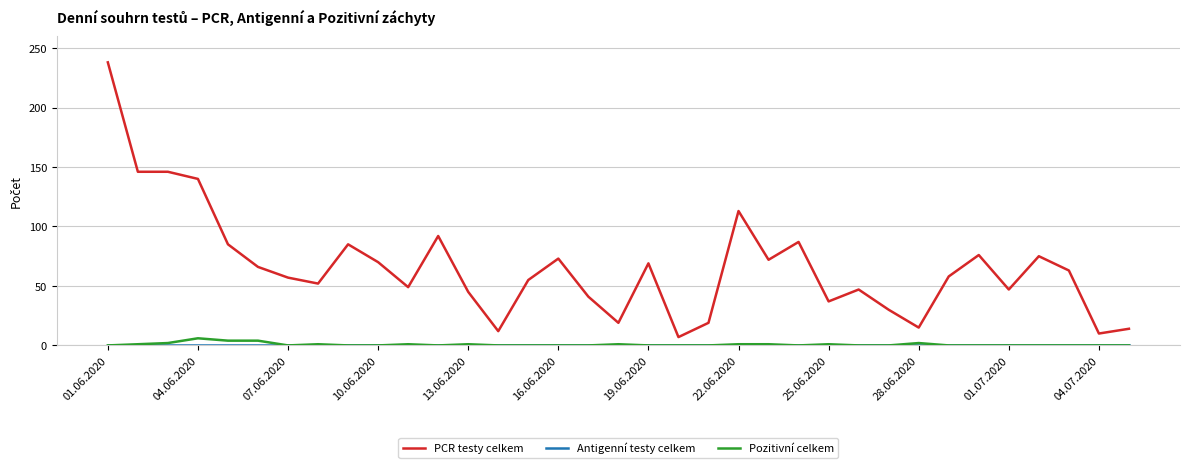

What is the greatest value displayed?

238